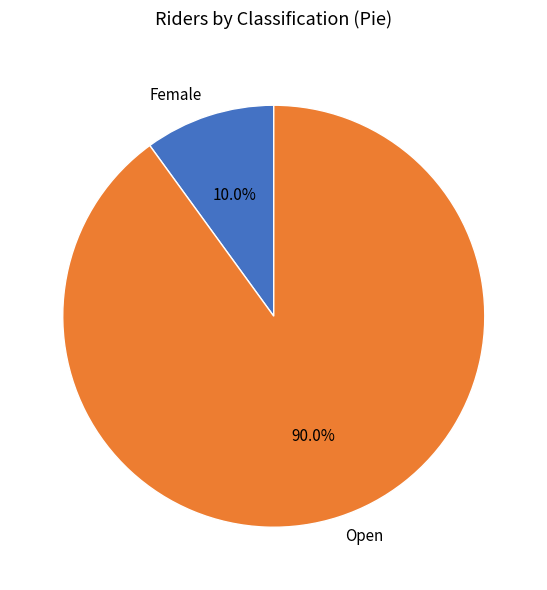

What is the smallest slice in the pie chart?

Female